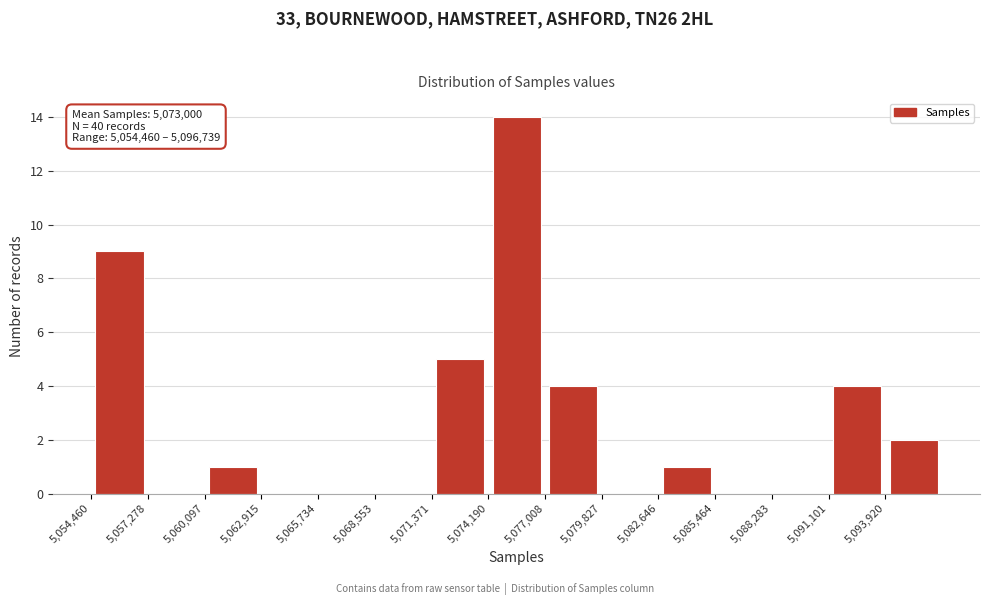

Which range on the x-axis has the tallest bar?

5074000 to 5077000